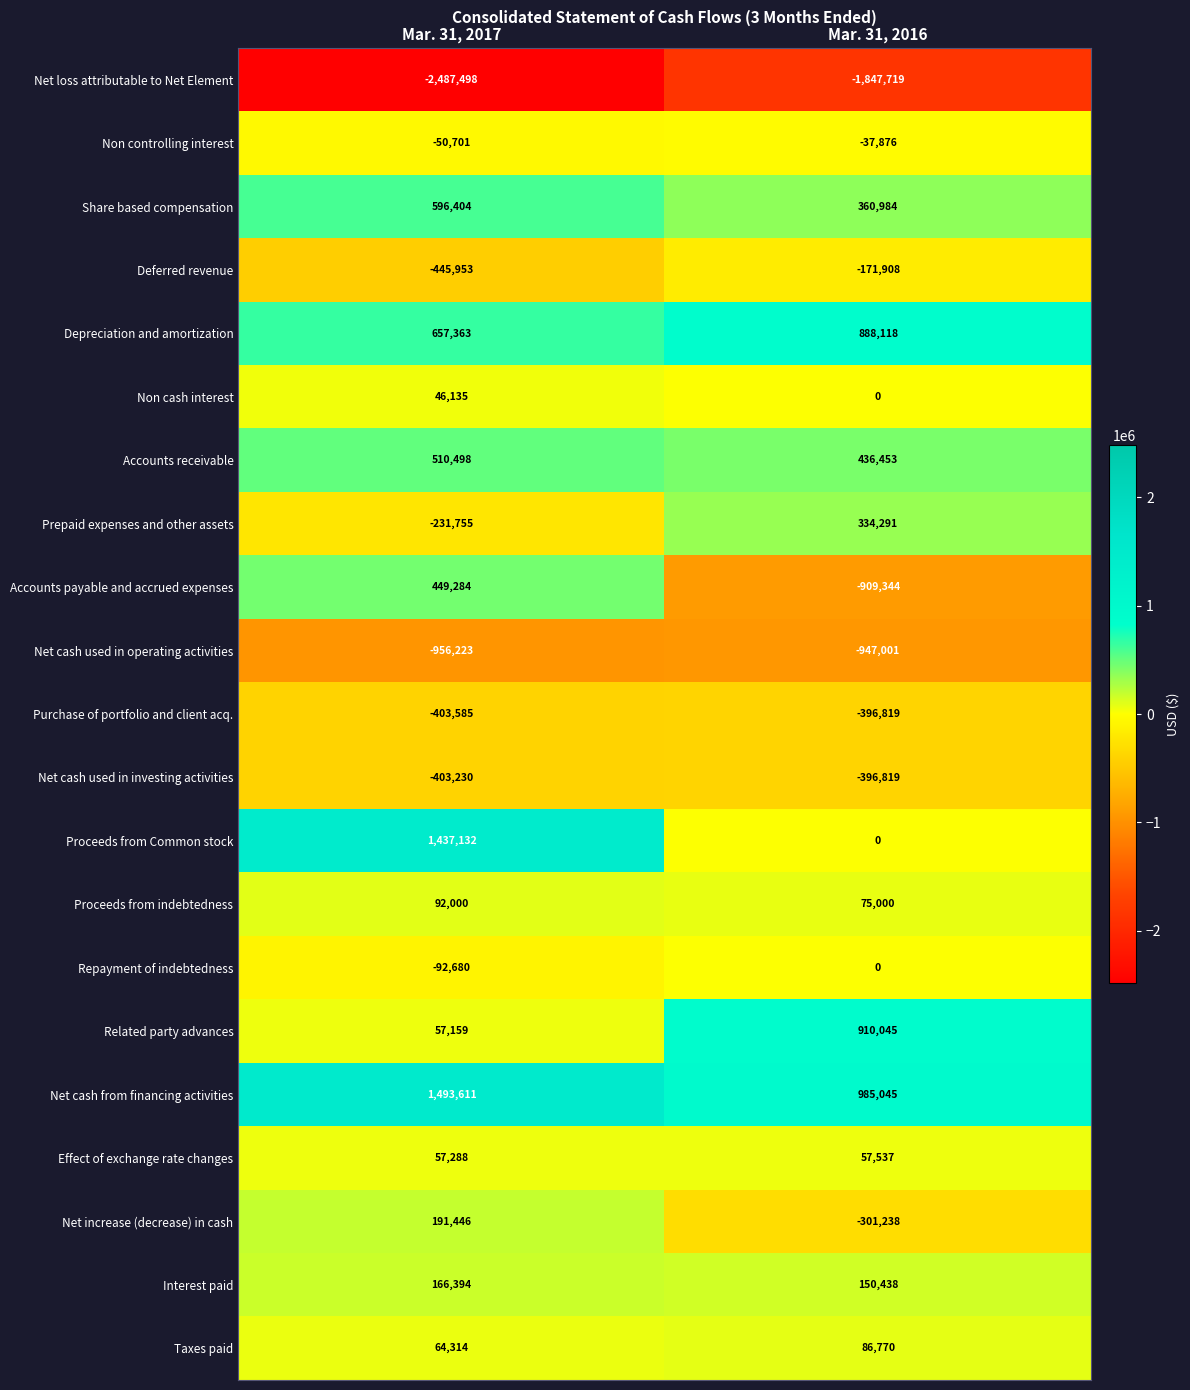

What is the approximate value of Non controlling interest at Mar. 31, 2017, to the nearest 100?

-50700